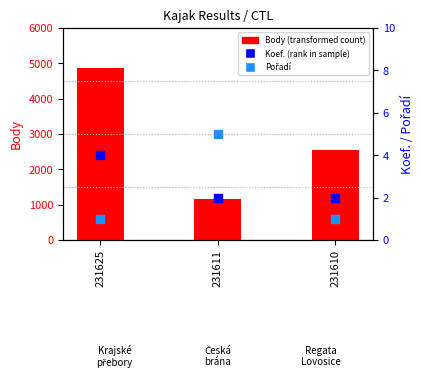

At how many categories does at least one series exceed 846?

3